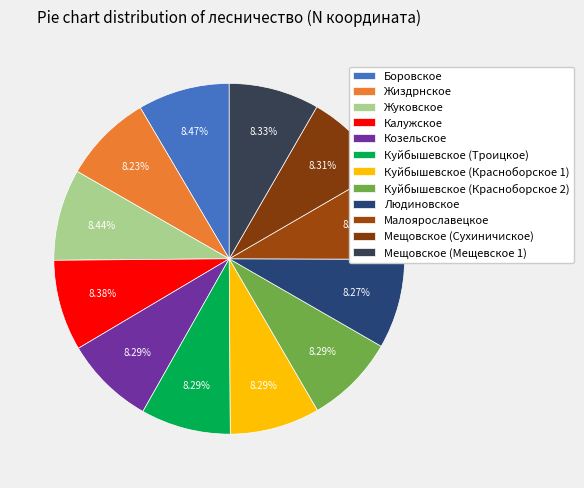

To the nearest percent, what is the average slice percentage?

8%